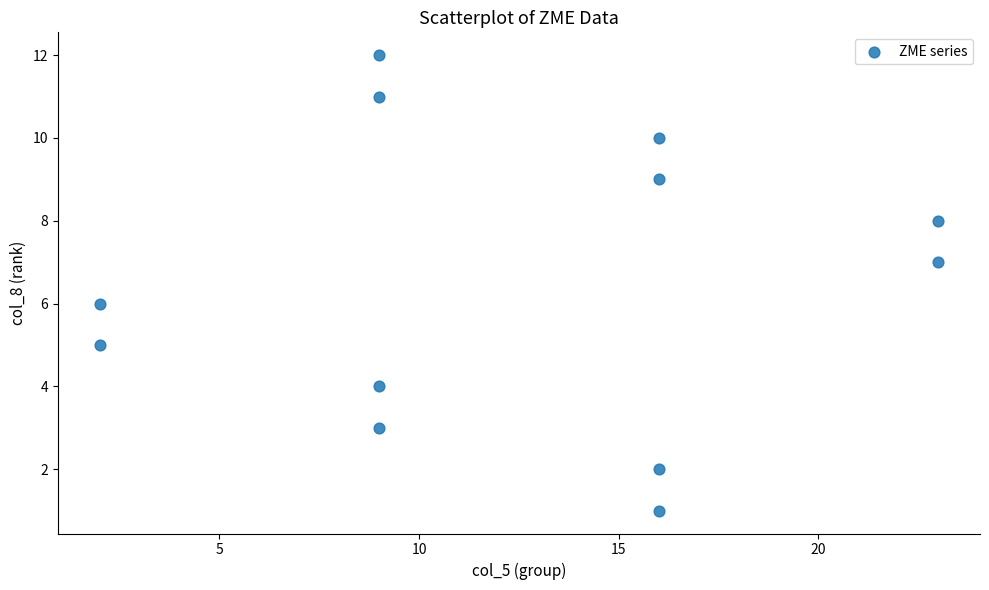

What is the average X value?

12